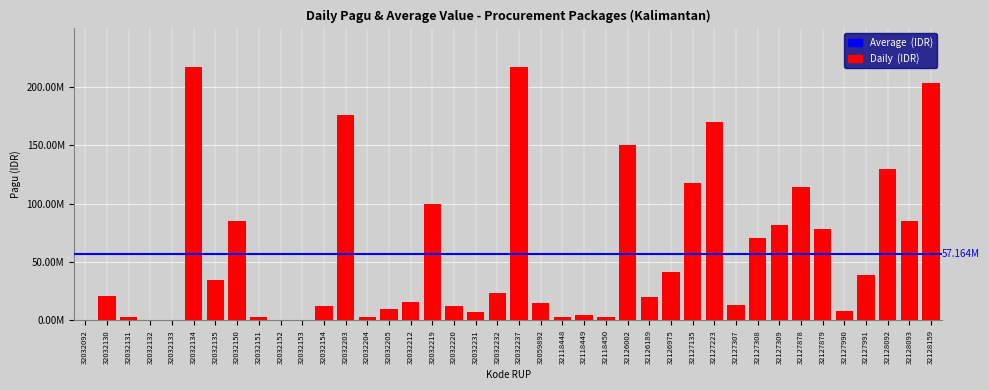

Are the bars horizontal?

No